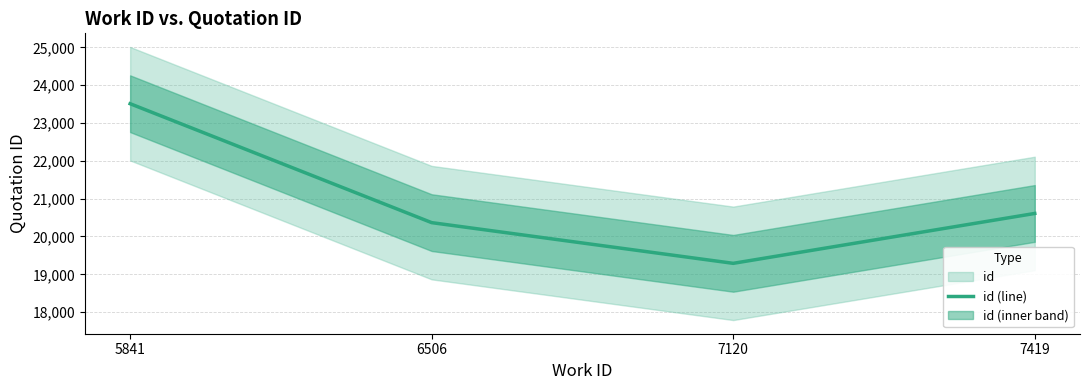

What is the value of the 2nd point from the left?

20366